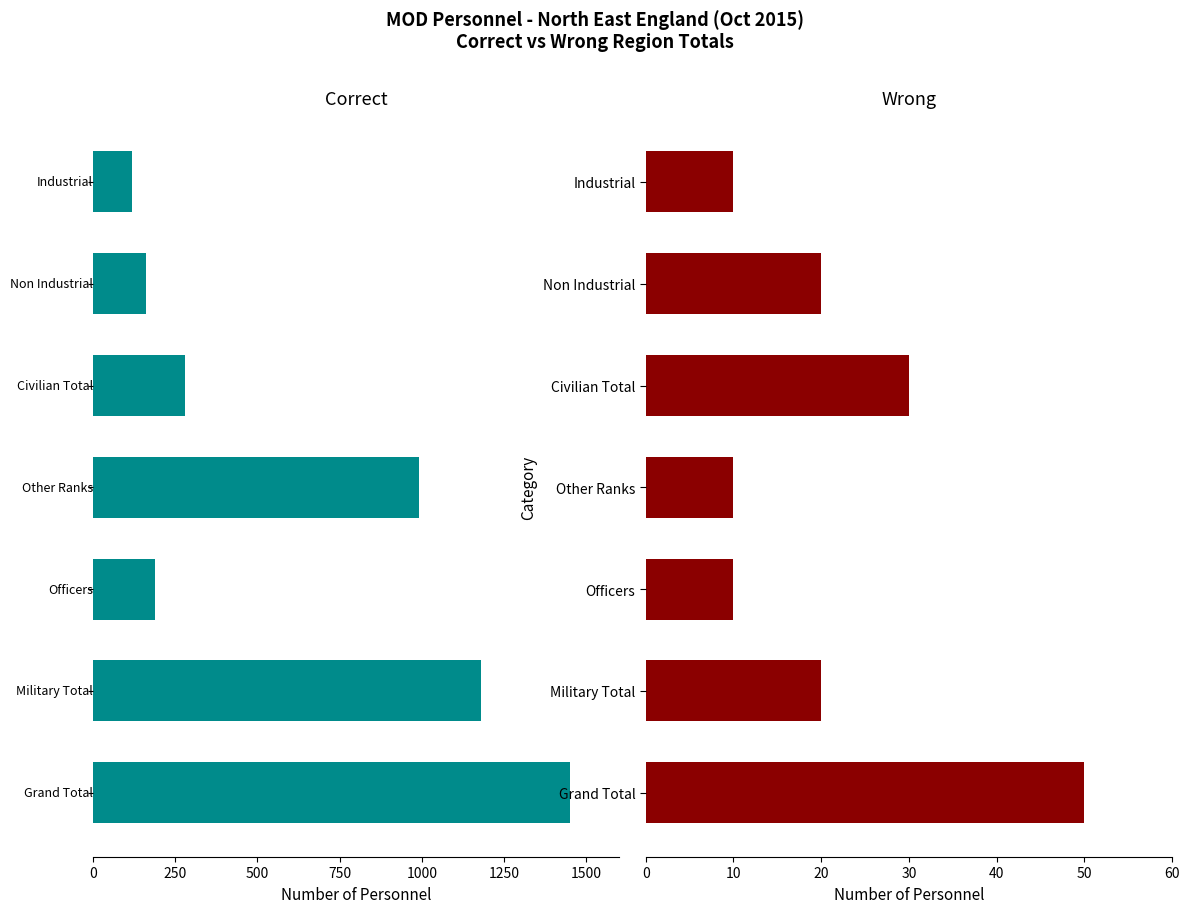

How many bars are there in total?

14